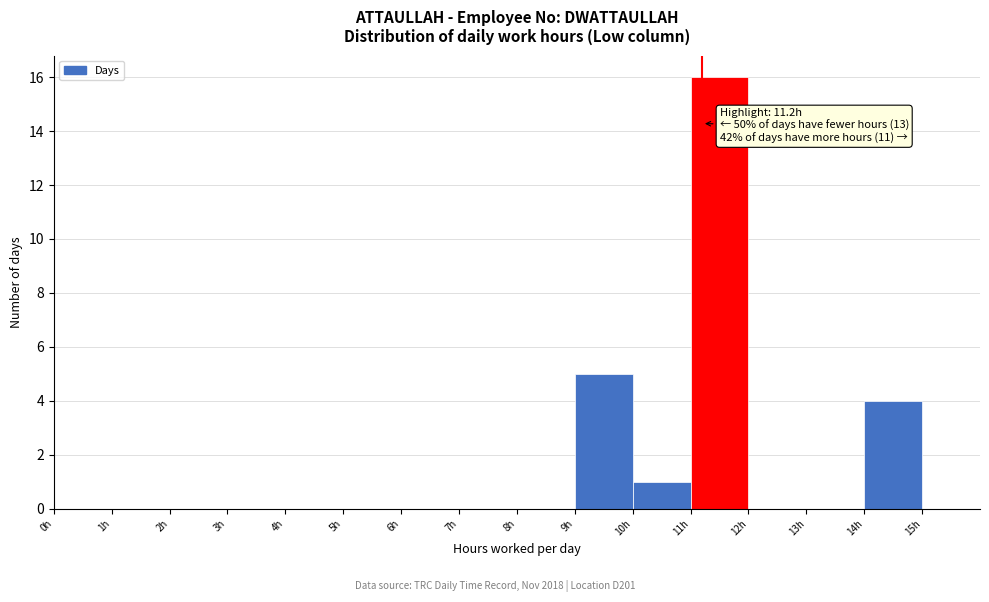

Over which range of the x-axis is the bar tallest?

11 to 12